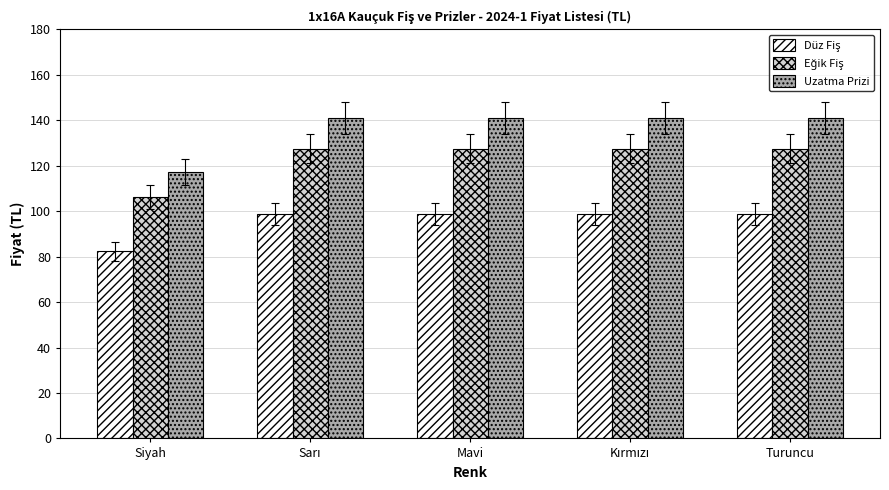

The Uzatma Prizi series shows 206.1 at Turuncu. True or false?

False